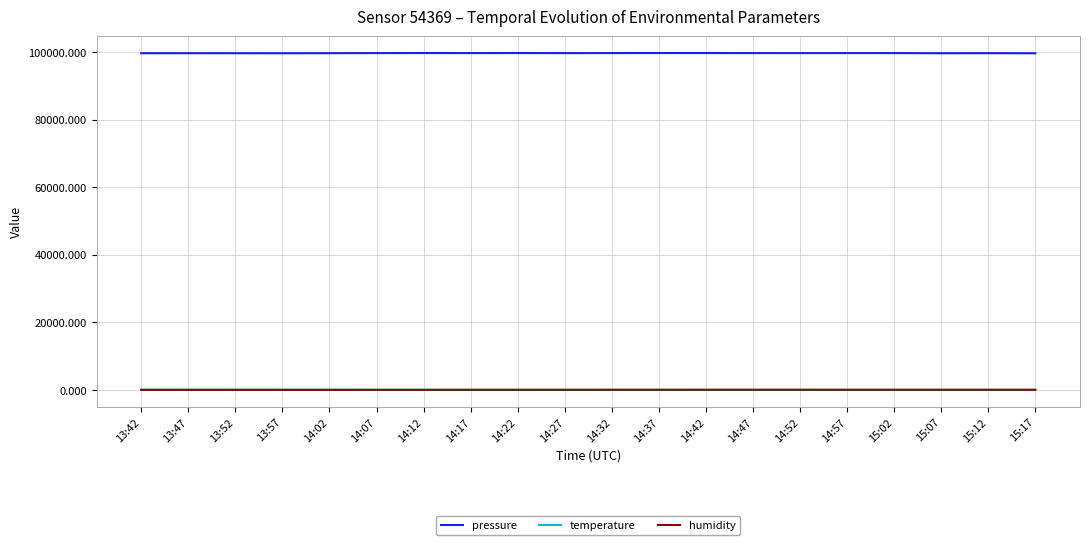

What is the maximum value for pressure?

99667.6